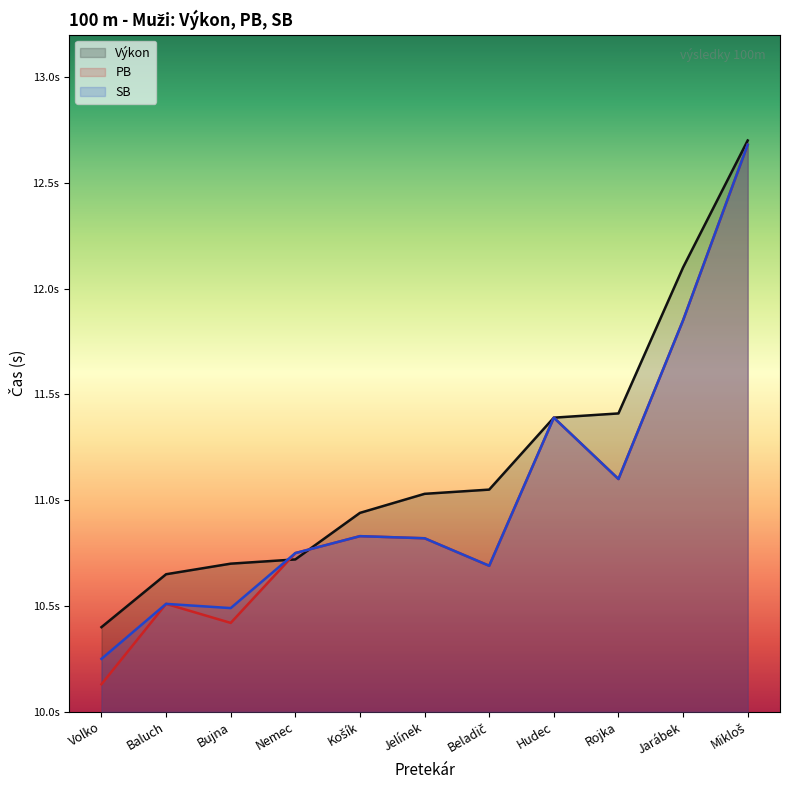

How many values in the Výkon series exceed 11?

6